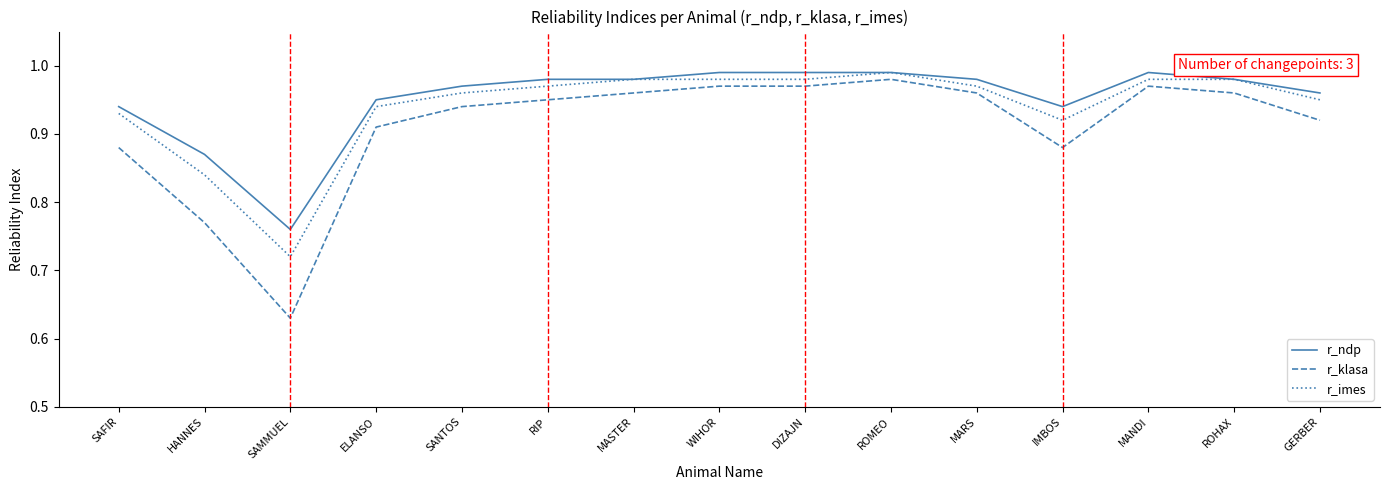

How many lines are shown in the chart?

3